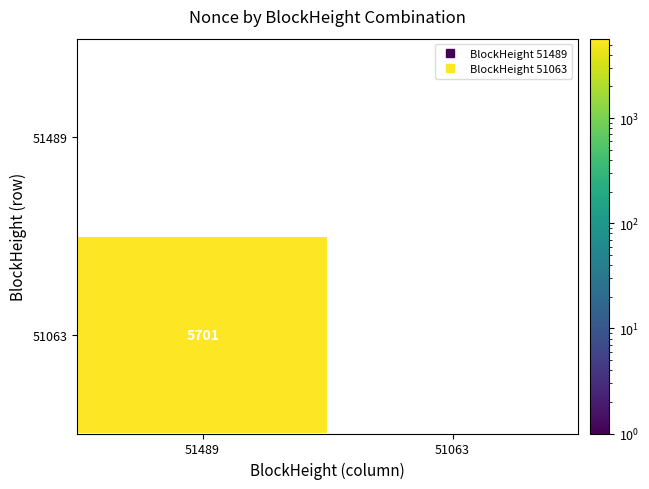

Which series has the widest spread of values?

51063